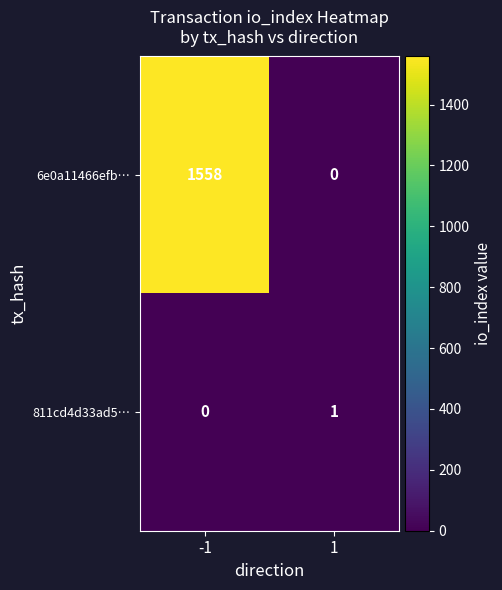

How many series are shown in this chart?

2